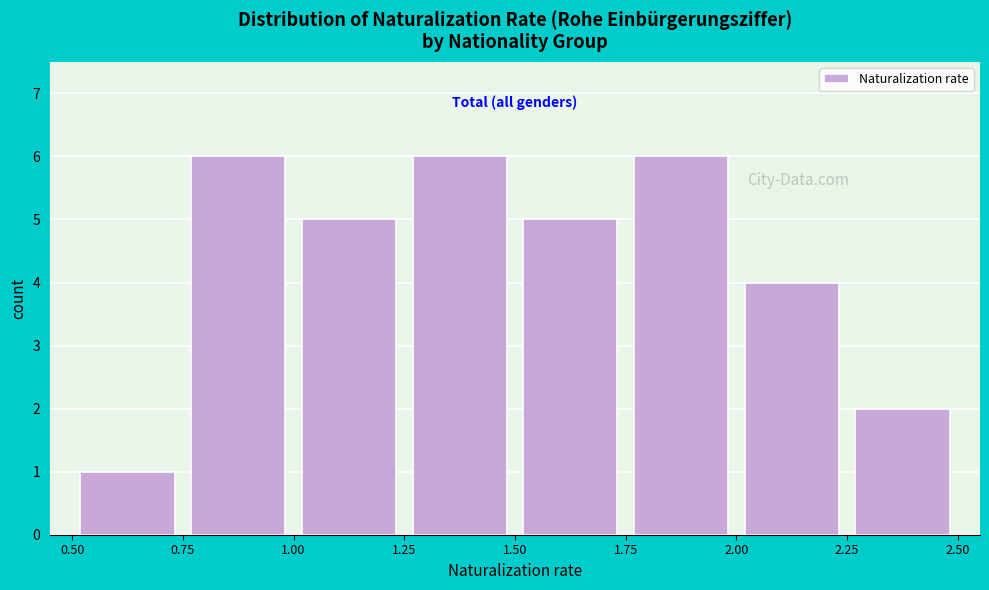

How tall is the bar that spans 1.50 to 1.75 on the x-axis? The values are not printed on the chart, so give them approximately, as read against the axis.

5